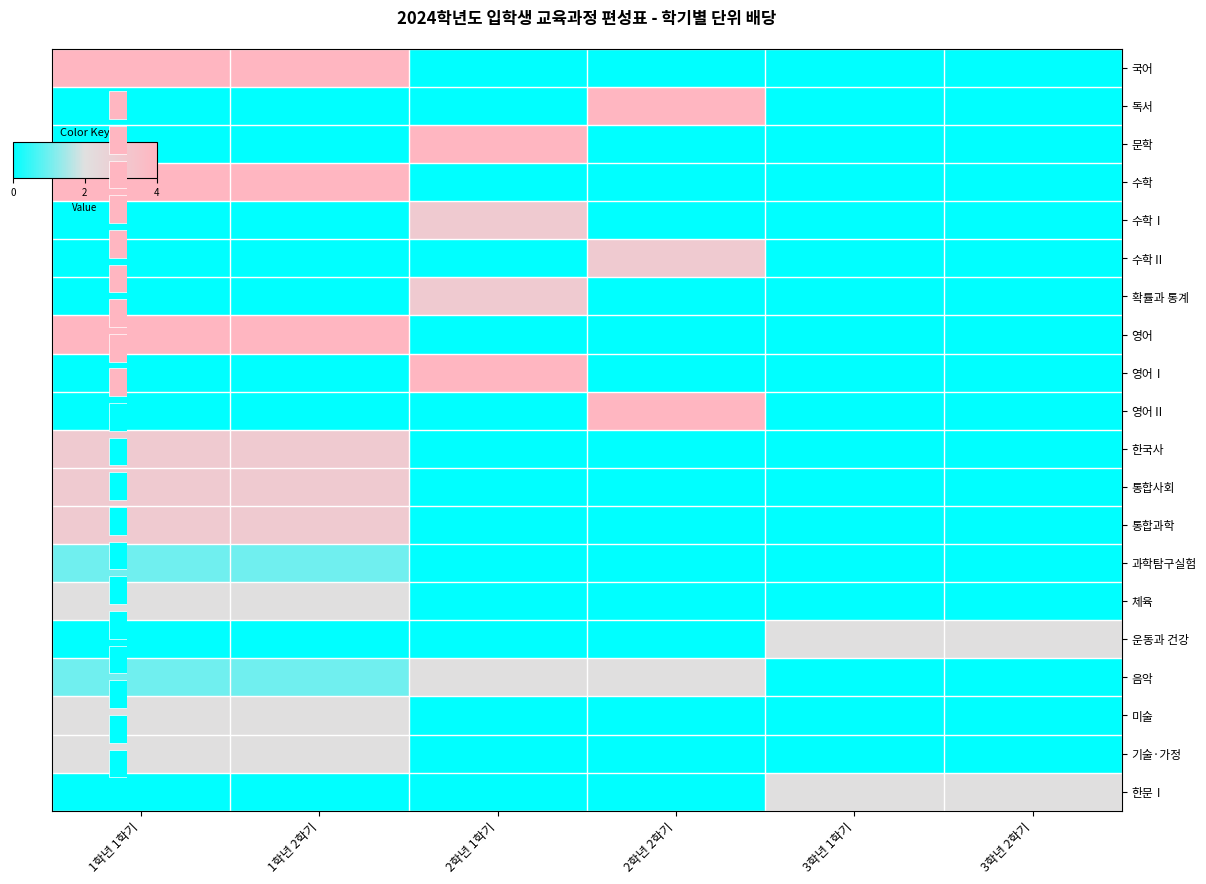

How many values in 영어Ⅱ are above zero?

1